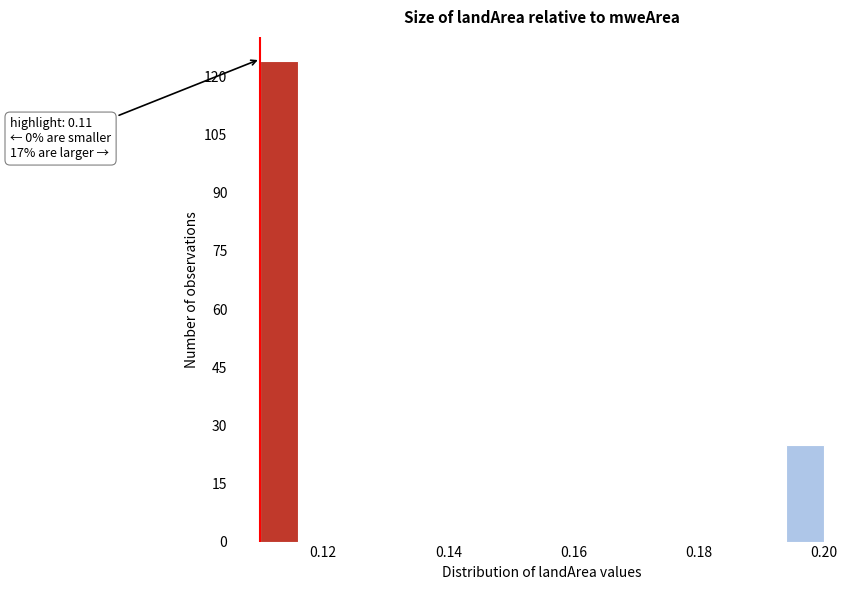

Read against the x-axis, roughly where is the centre of the tallest bar?

0.114